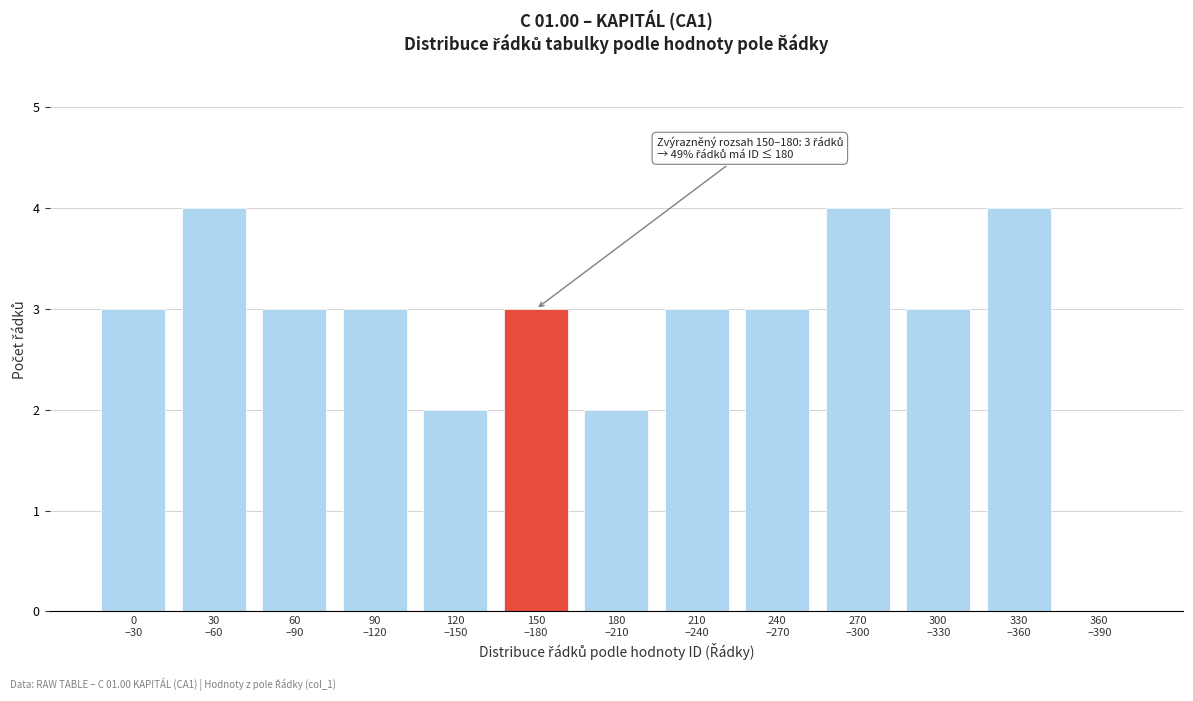

What is the sum of all values?

37